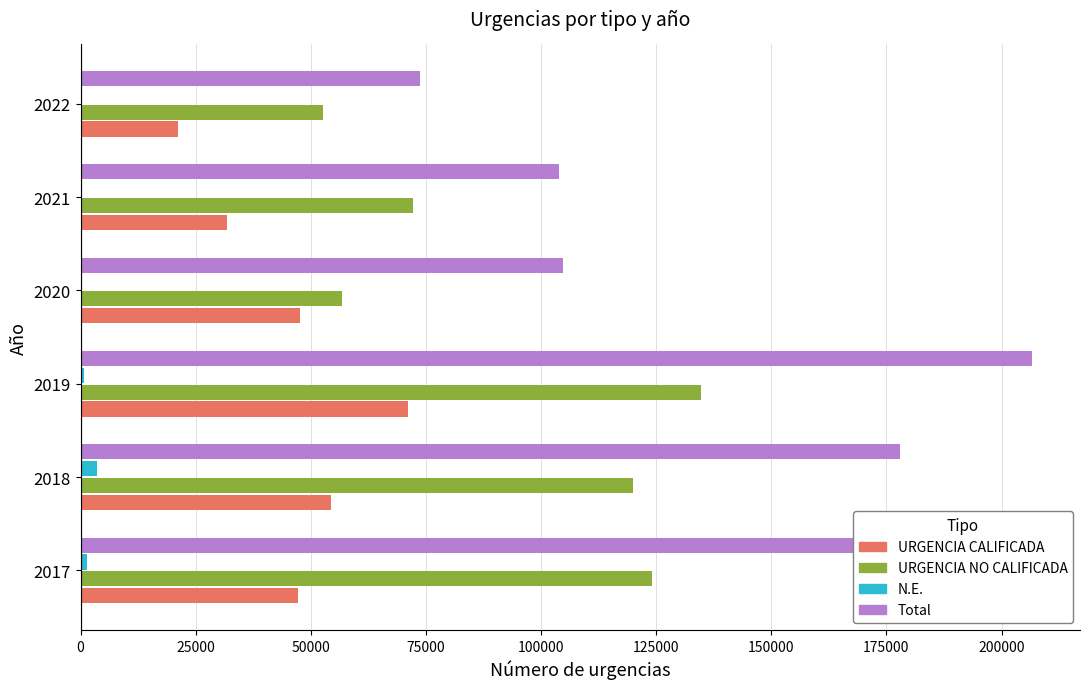

What is the greatest value displayed?

206704